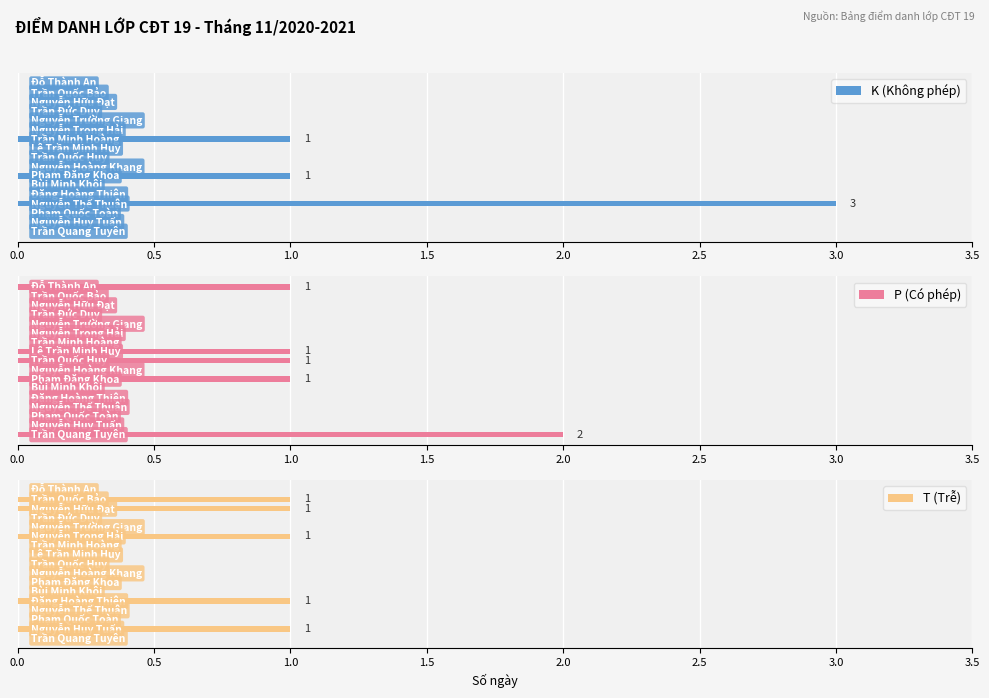

Between 0.0 and 3.5, which series saw the biggest shift?

K (Không phép)